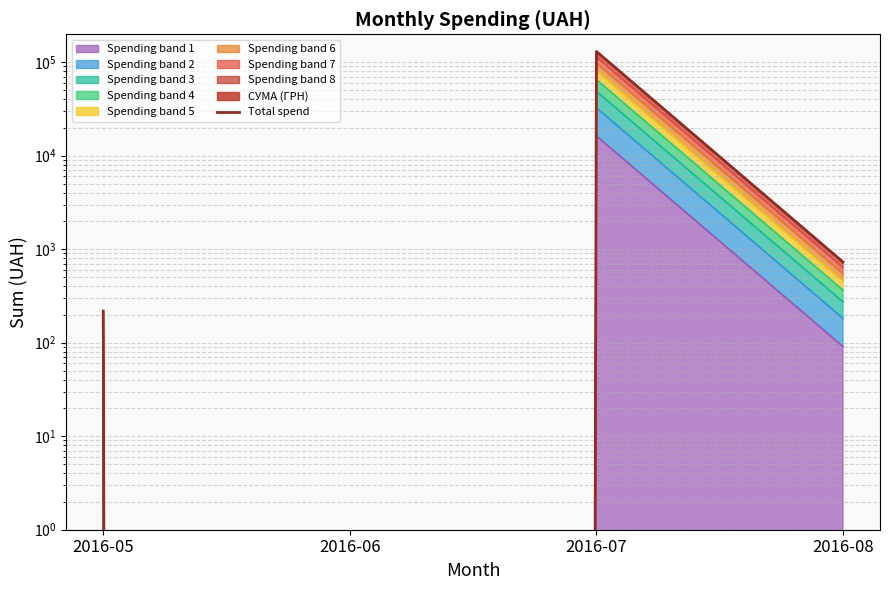

True or false: the data has more than 2 interior local peaks.

False